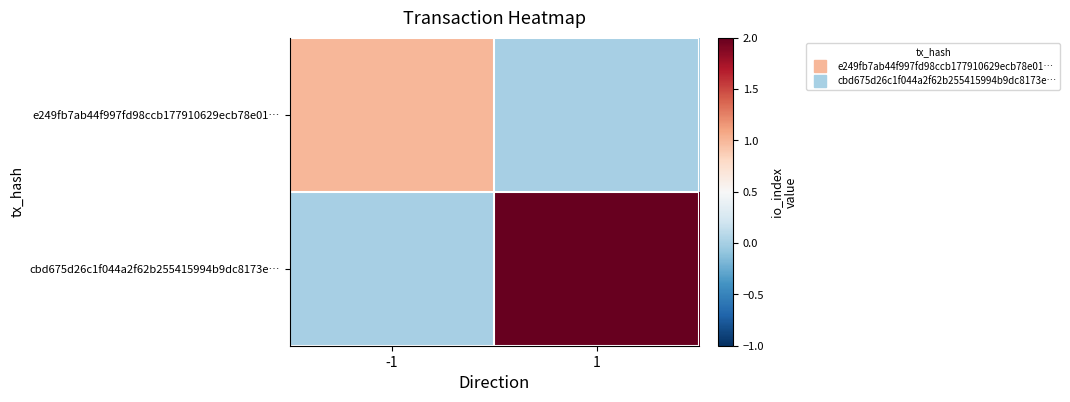

At -1, list the series in order from smallest to largest.

cbd675d26c1f044a2f62b255415994b9dc8173e…, e249fb7ab44f997fd98ccb177910629ecb78e01…